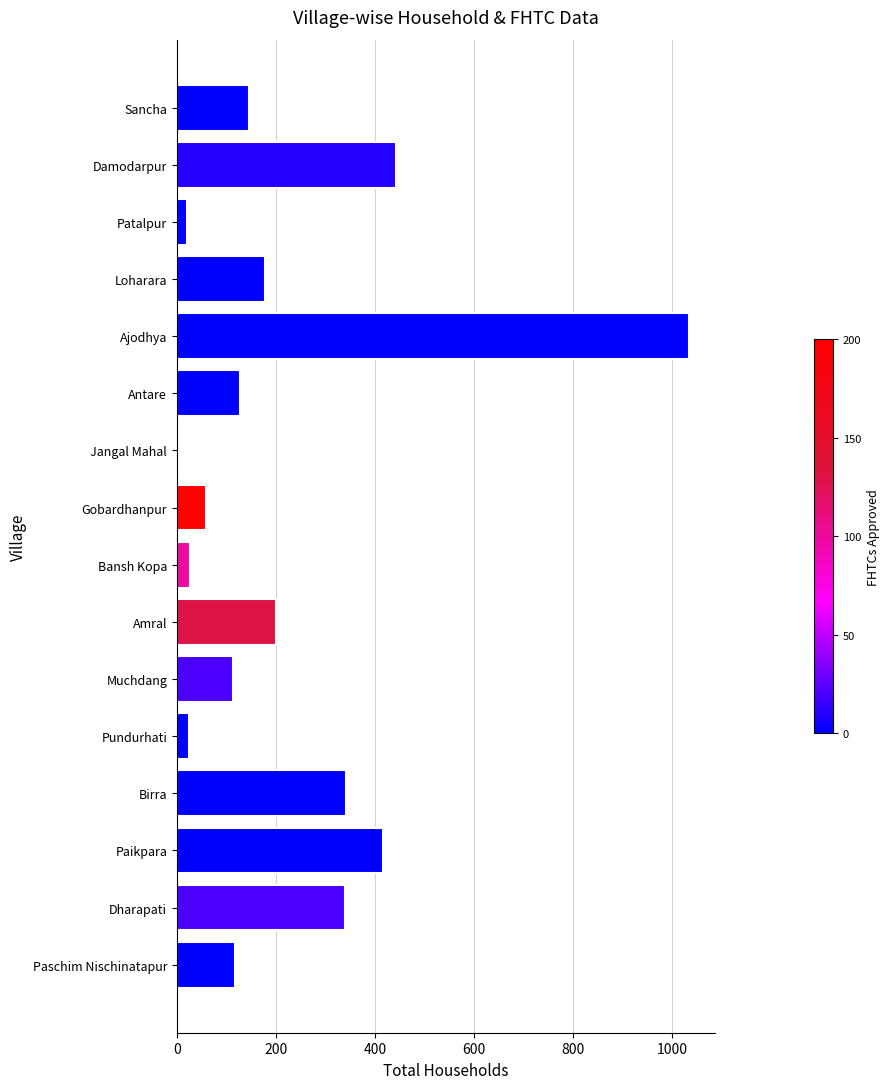

Is it true that the value at Ajodhya is 1035?

True